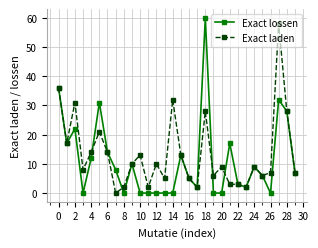

True or false: Exact lossen has more than 1 points higher than both neighbors.

True